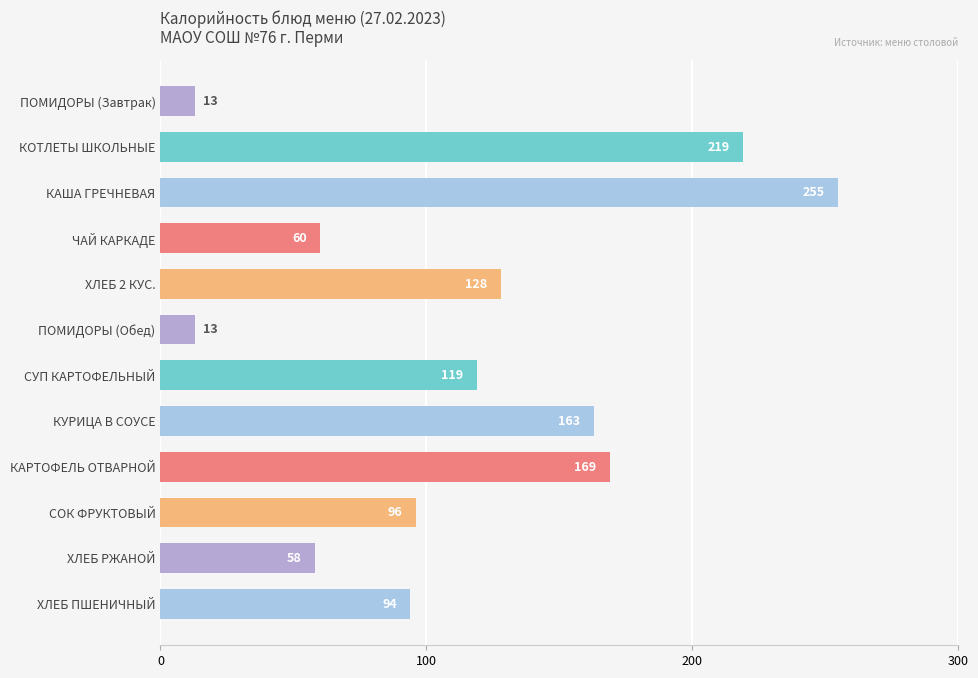

What is the label of the 12th bar from the bottom?

ПОМИДОРЫ (Завтрак)